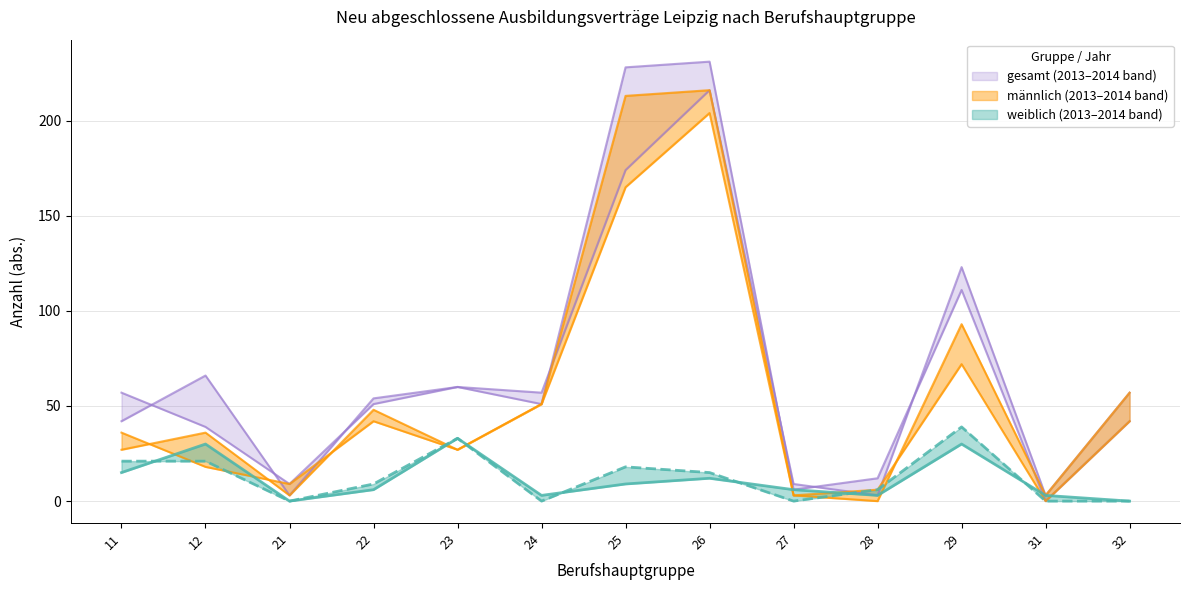

At which category is the sum across all series the highest?

26